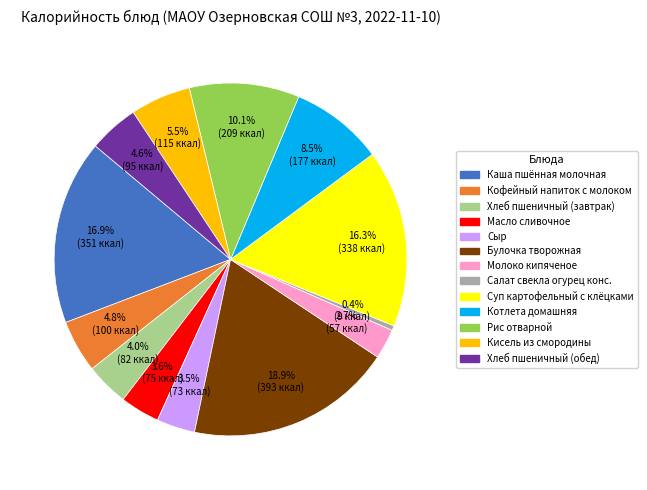

Is it true that Булочка творожная is 25% of the pie?

False